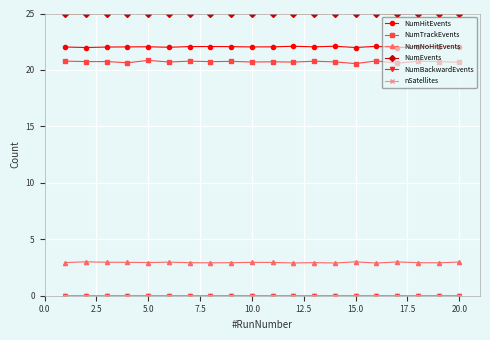

Which series has the largest total across all categories?

NumEvents